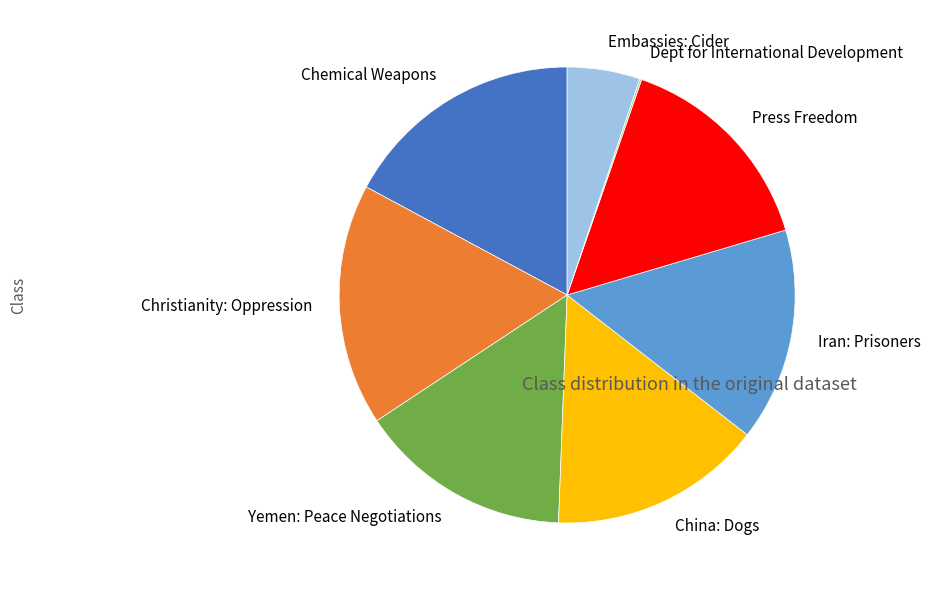

Which has a higher value, Yemen: Peace Negotiations or Christianity: Oppression?

Christianity: Oppression